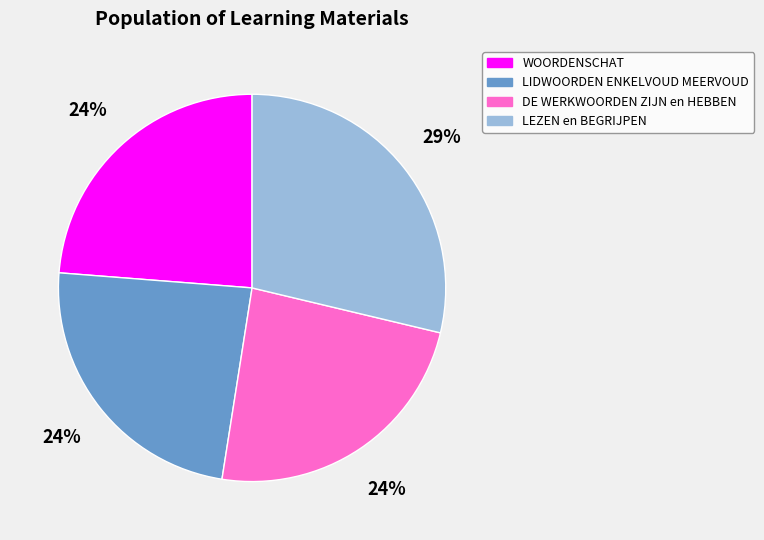

Count the number of slices in the pie.

4